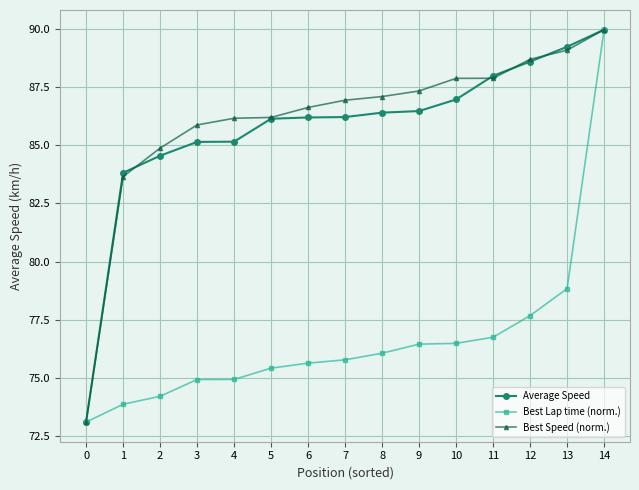

What is the minimum value shown in the chart?

73.1